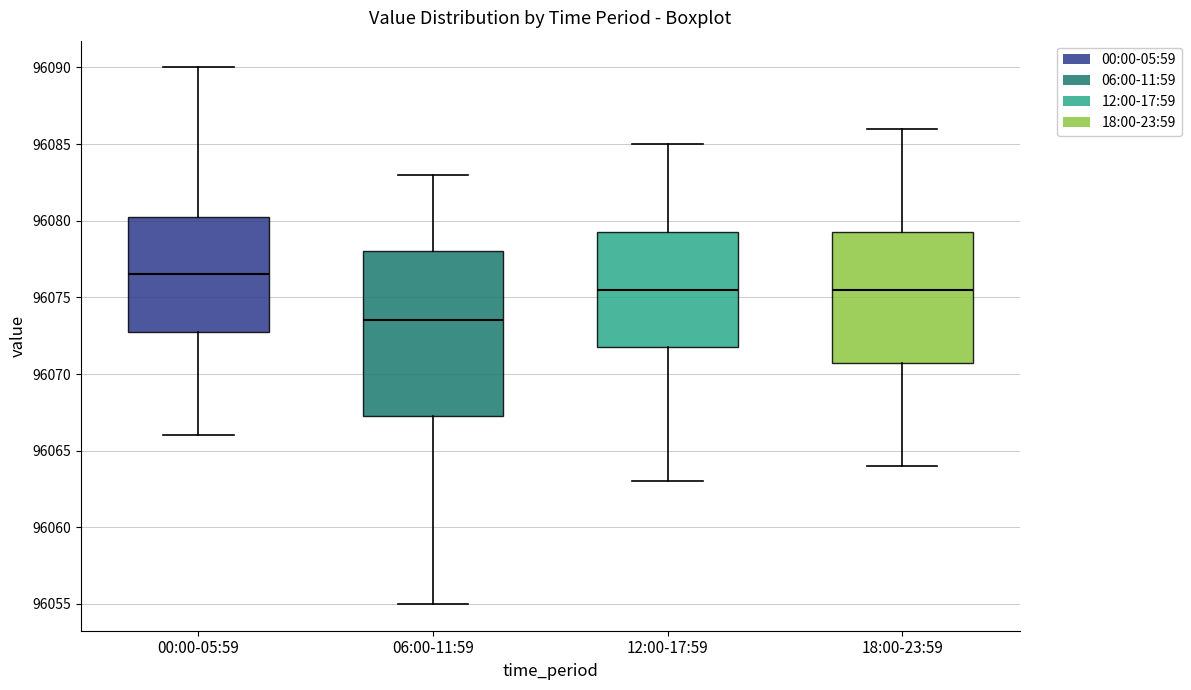

Reading left to right, read every box against the y-axis: the position of its median line, the range the box covers, and the ends of its whiskers. The values are not printed on the chart, so give them approximately, as read against the axis.

00:00-05:59: median 96076.5, box 96073.0 to 96080.5, whiskers 96066.0 to 96090.0
06:00-11:59: median 96073.5, box 96067.5 to 96078.0, whiskers 96055.0 to 96083.0
12:00-17:59: median 96075.5, box 96072.0 to 96079.5, whiskers 96063.0 to 96085.0
18:00-23:59: median 96075.5, box 96071.0 to 96079.5, whiskers 96064.0 to 96086.0